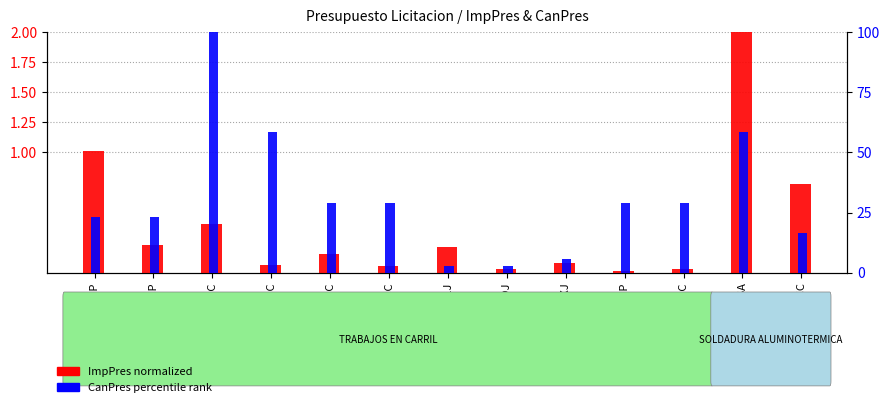

True or false: CanPres (percentile) has a value of 30.5 at C001C.

False